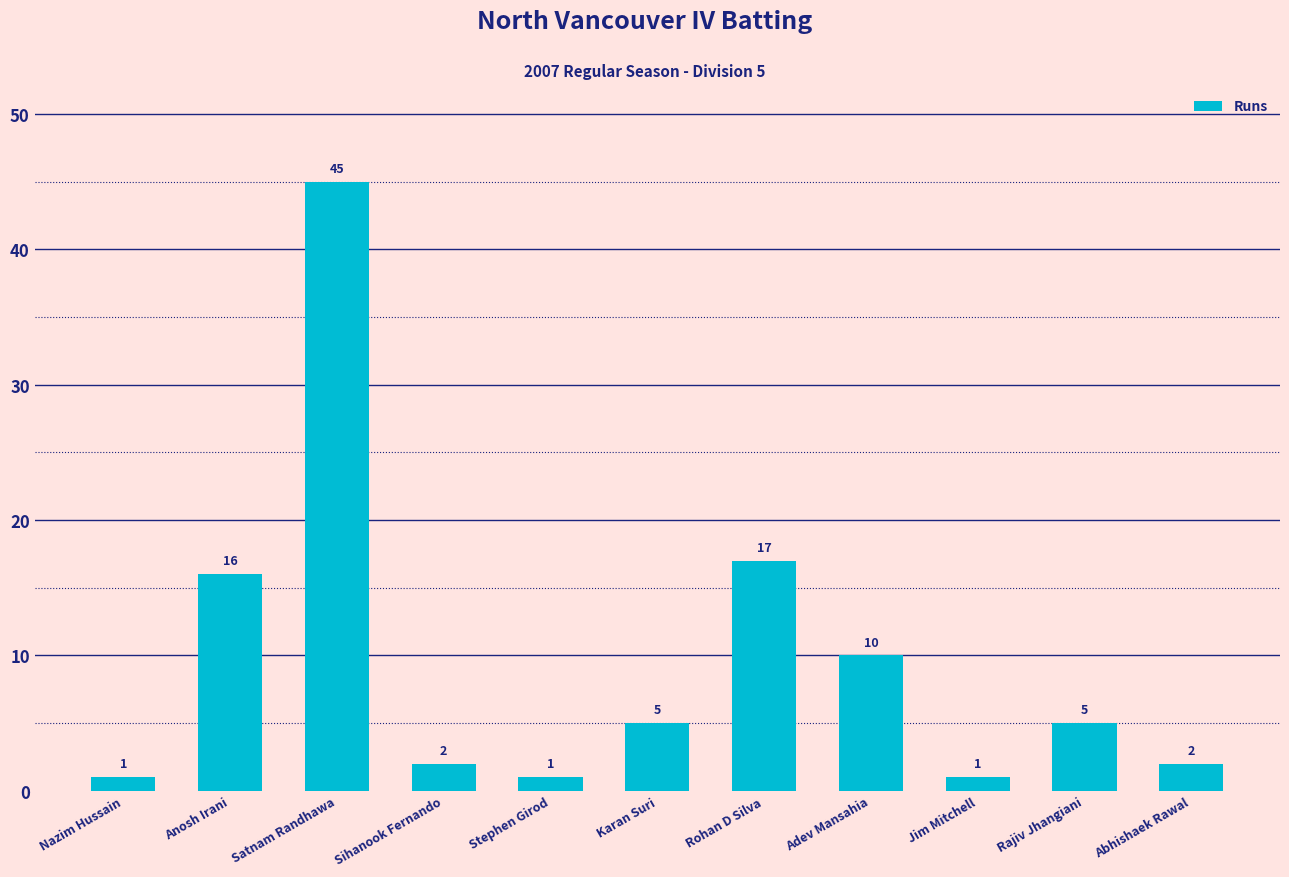

Which category has the highest value across all series?

Satnam Randhawa